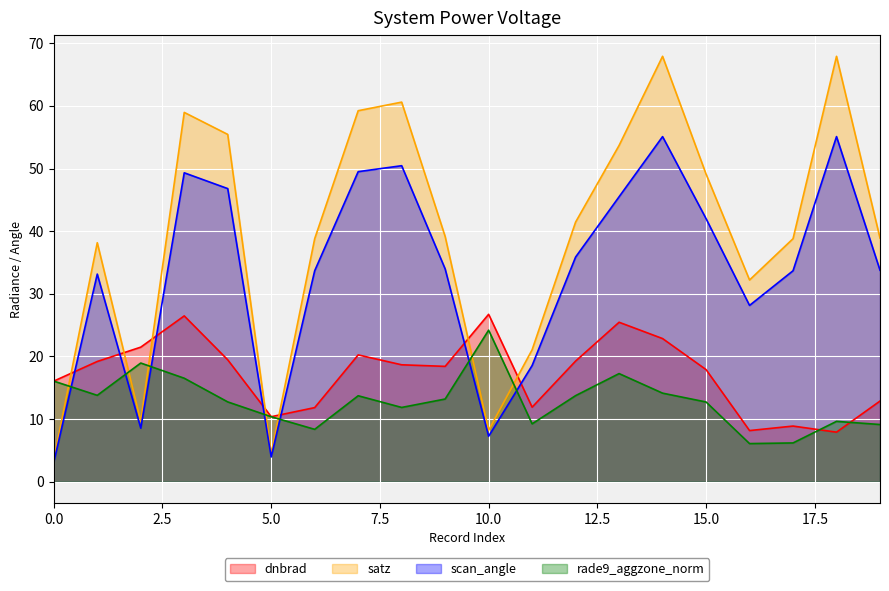

Where does the satz series first go above 39?

3